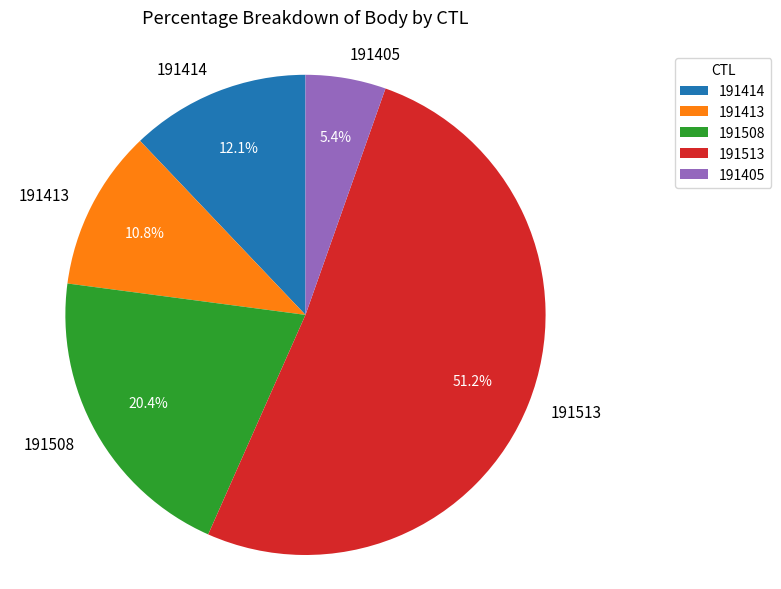

Is the sum of 191508 and 191405 greater than half?

No